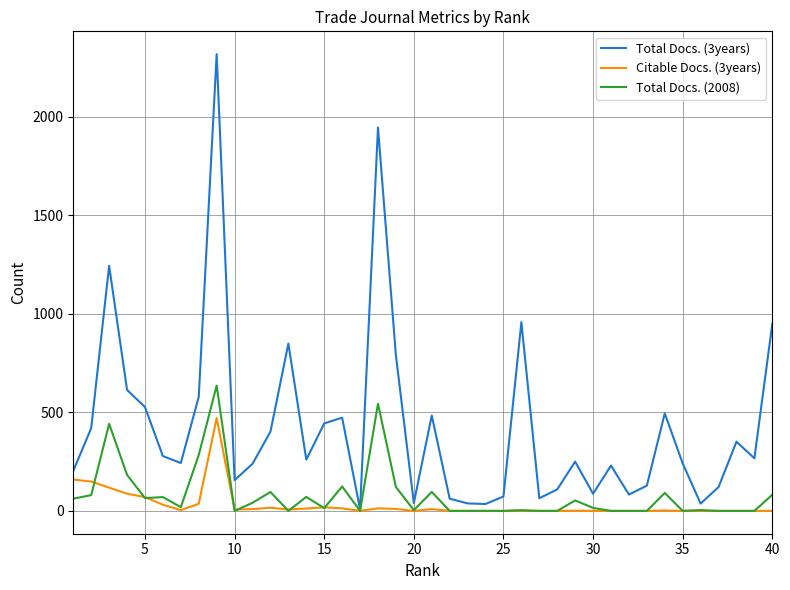

Which series has the largest range (max minus min)?

Total Docs. (3years)